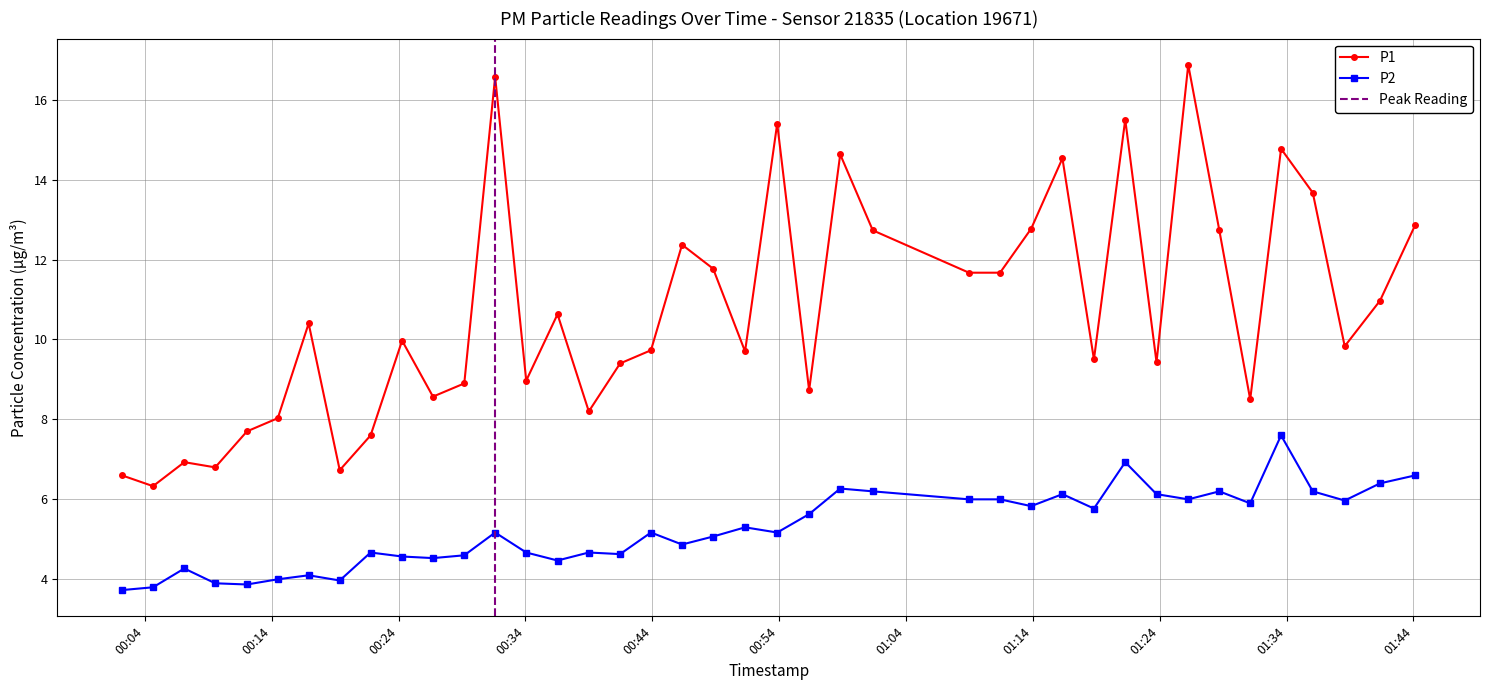

What is the difference between the second highest and minimum values in the P1 series?

10.2